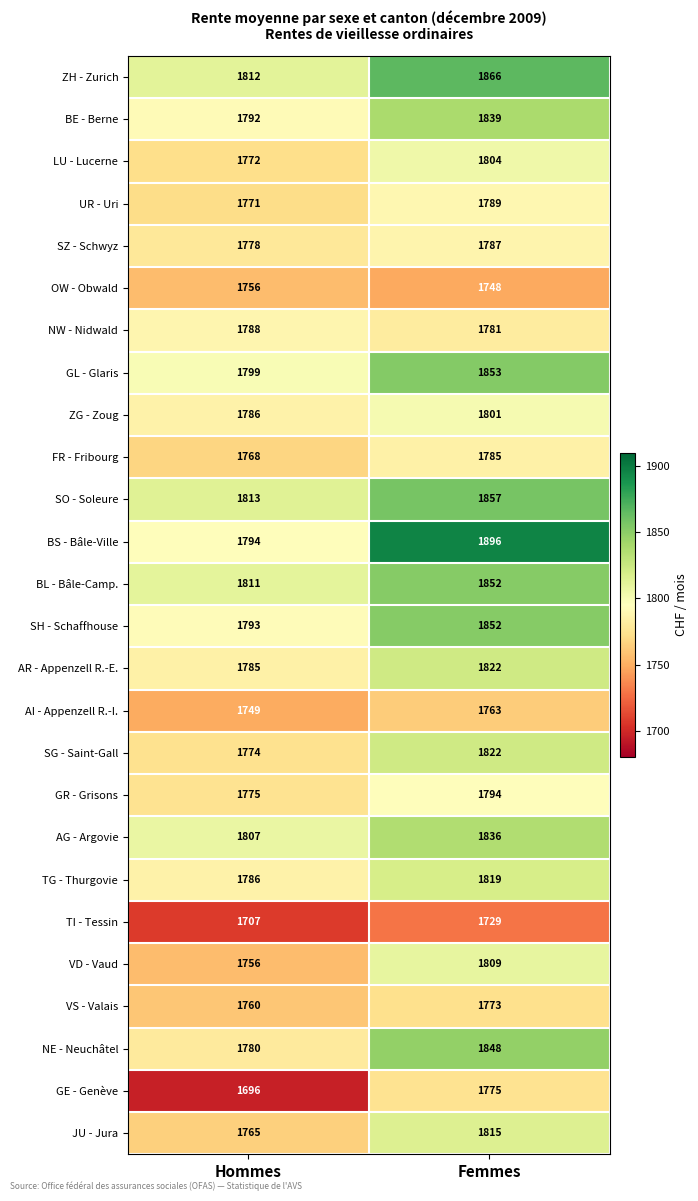

At how many categories does at least one series exceed 1696?

2